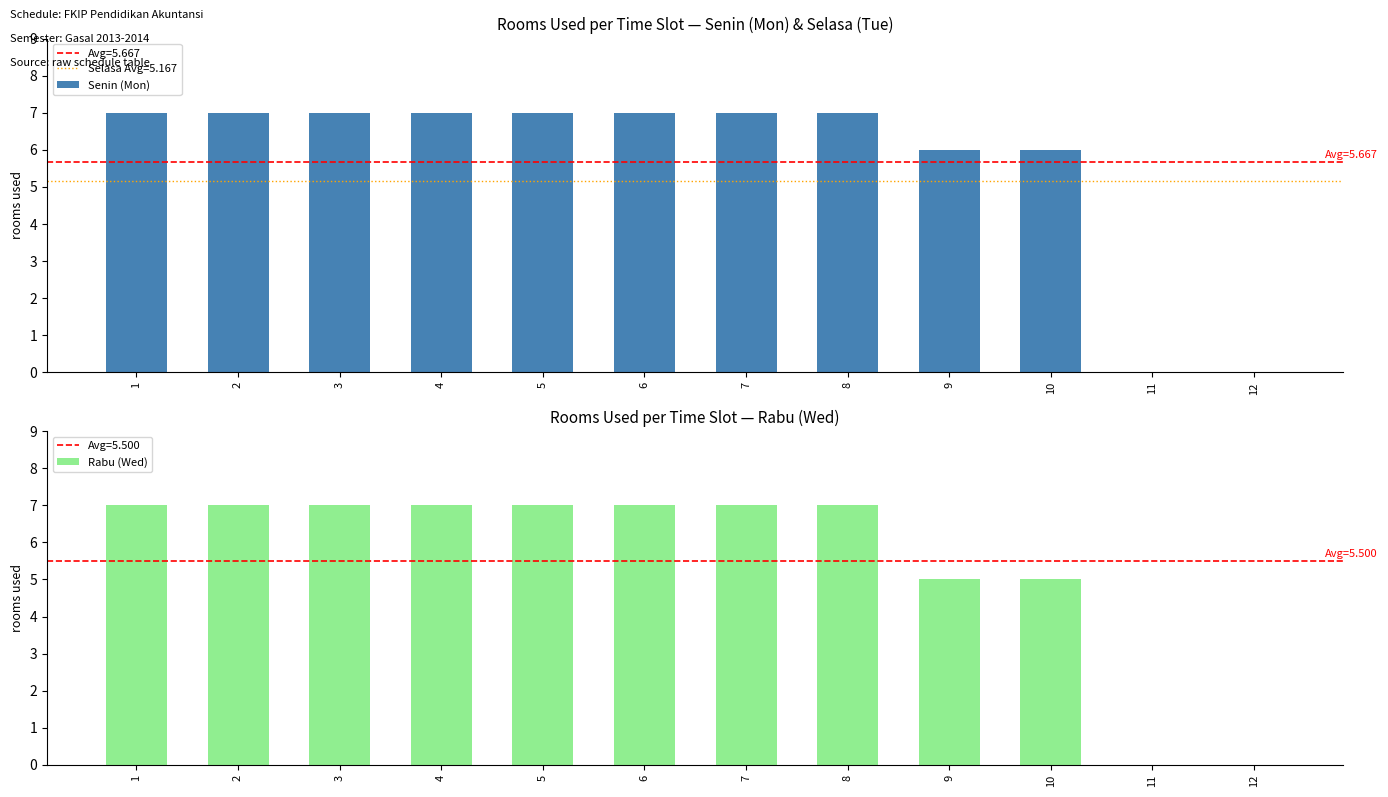

Reading left to right, what are all the values shown in this chart?

Senin (Mon): 1=7	2=7	3=7	4=7	5=7	6=7	7=7	8=7	9=6	10=6	11=0	12=0
Rabu (Wed): 1=7	2=7	3=7	4=7	5=7	6=7	7=7	8=7	9=5	10=5	11=0	12=0